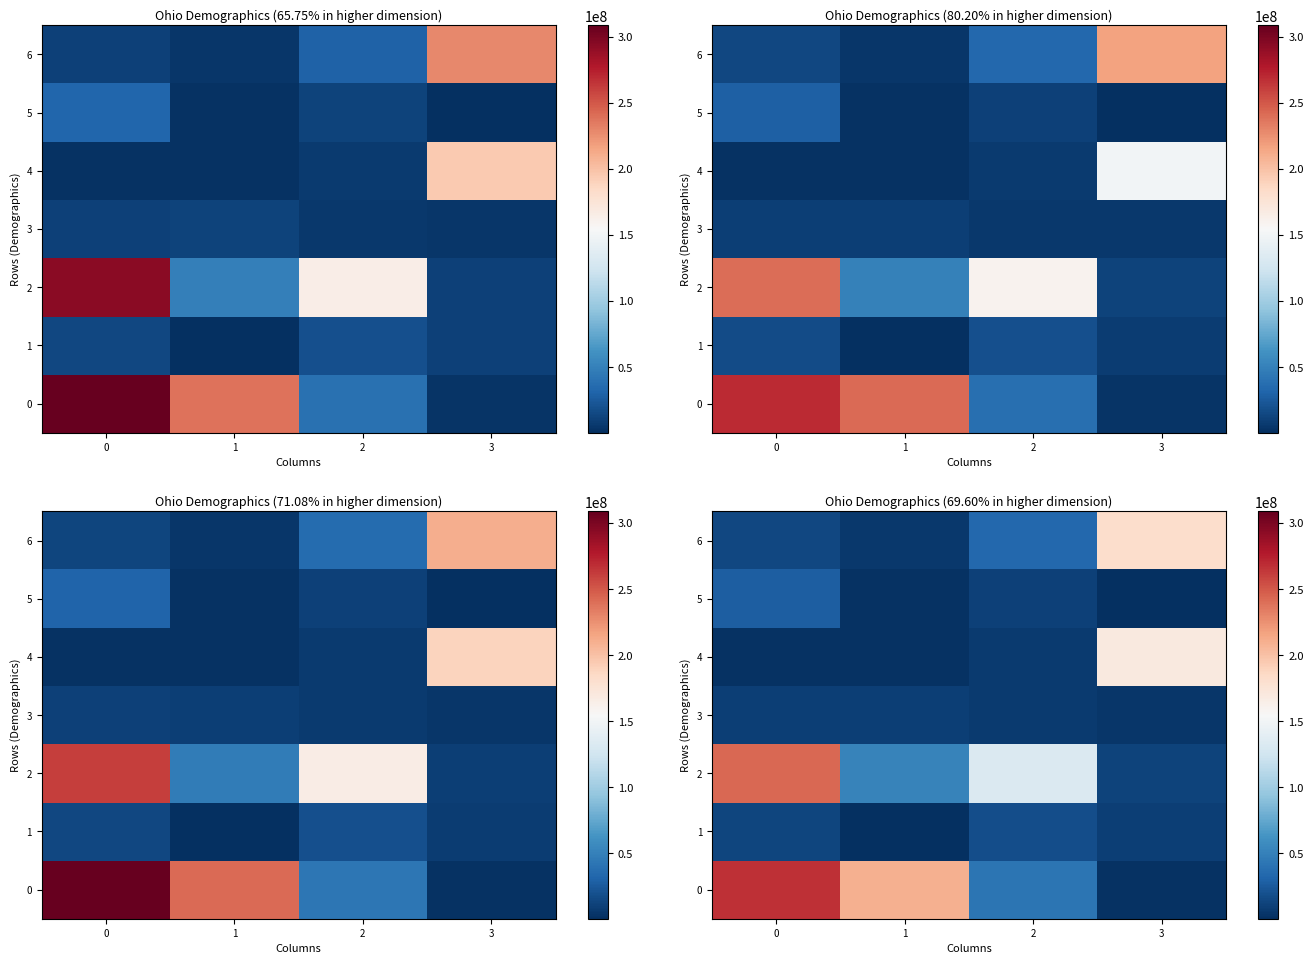

How many data points in row_3 are above 9246488?

2